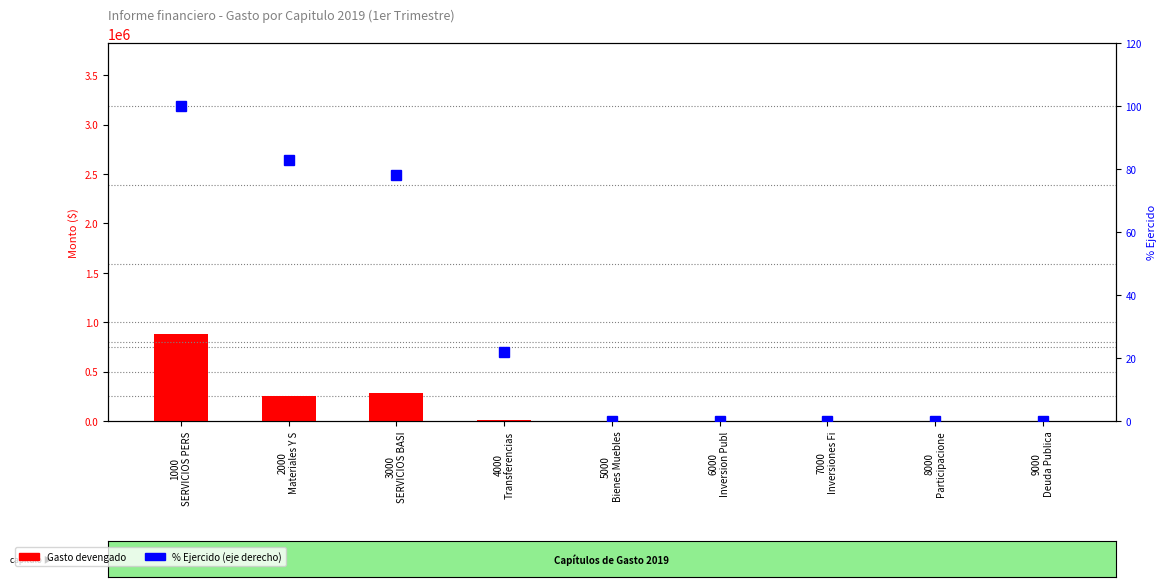

List the series in order of their overall mean, lowest first.

% Ejercido, Gasto devengado